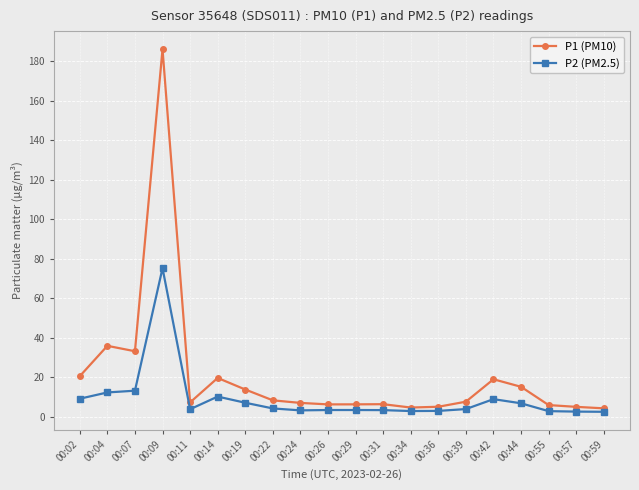

What is the value of the P2 (PM2.5) point at the 4th from the left?

75.2